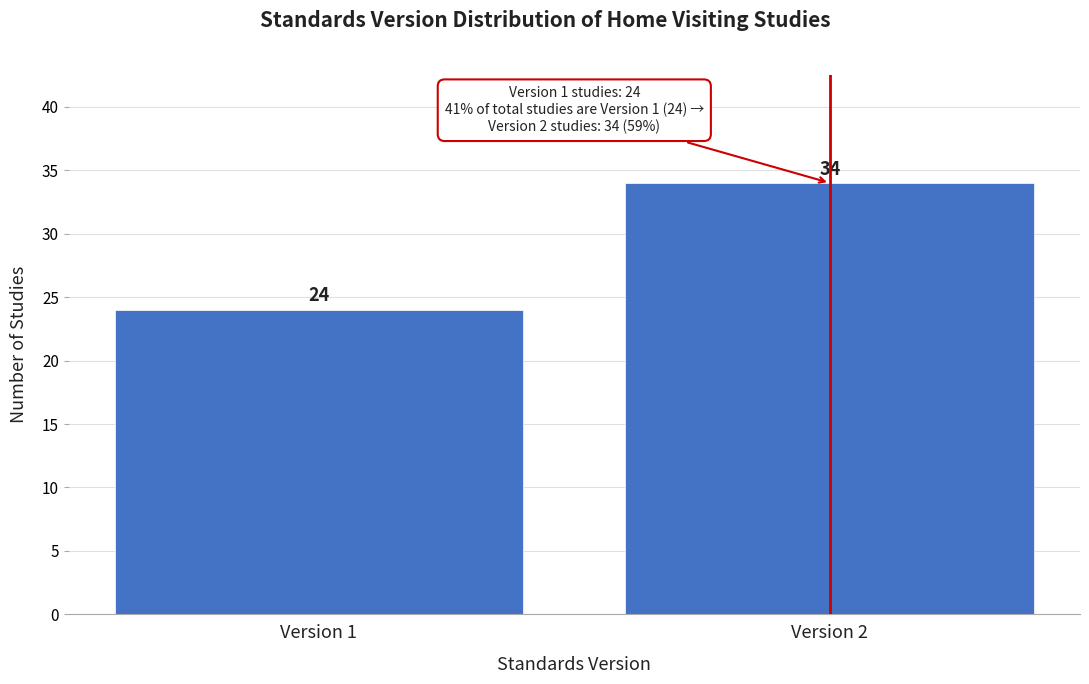

Reading left to right, transcribe all the data shown in this chart.

24	34